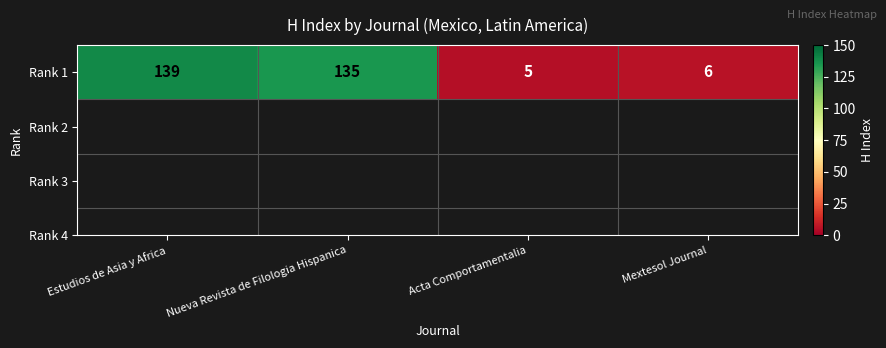

Reading left to right, what are all the values shown in this chart?

139	135	5	6